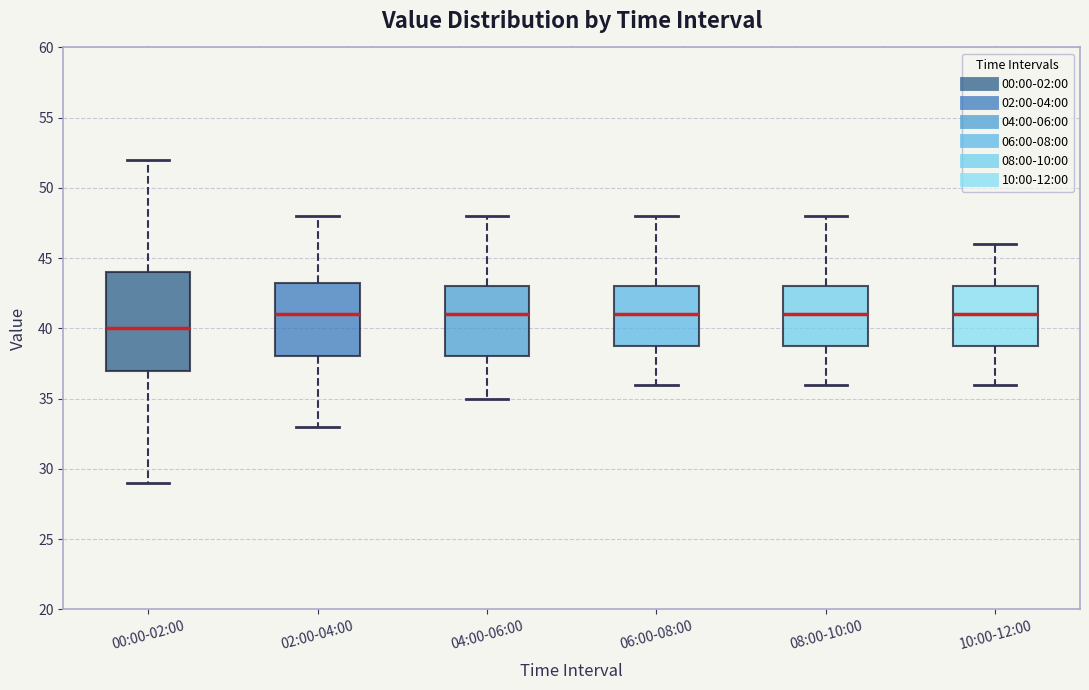

Which box has the lowest median line?

00:00-02:00